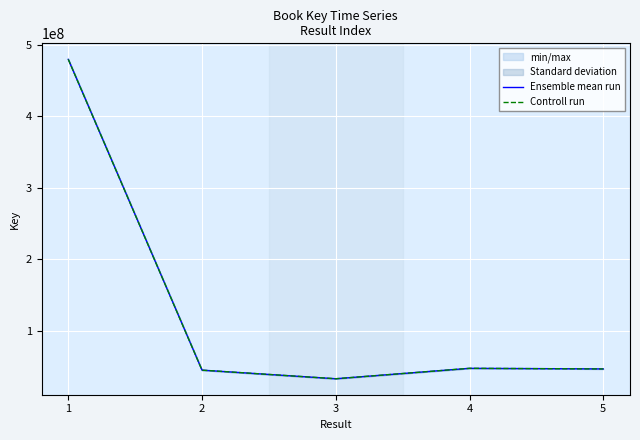

Reading right to left, list all the values displayed in this chart.

Ensemble mean run: 46306173	47159461	32563824	44609654	479823994
Controll run: 46306173	47159461	32563824	44609654	479823994